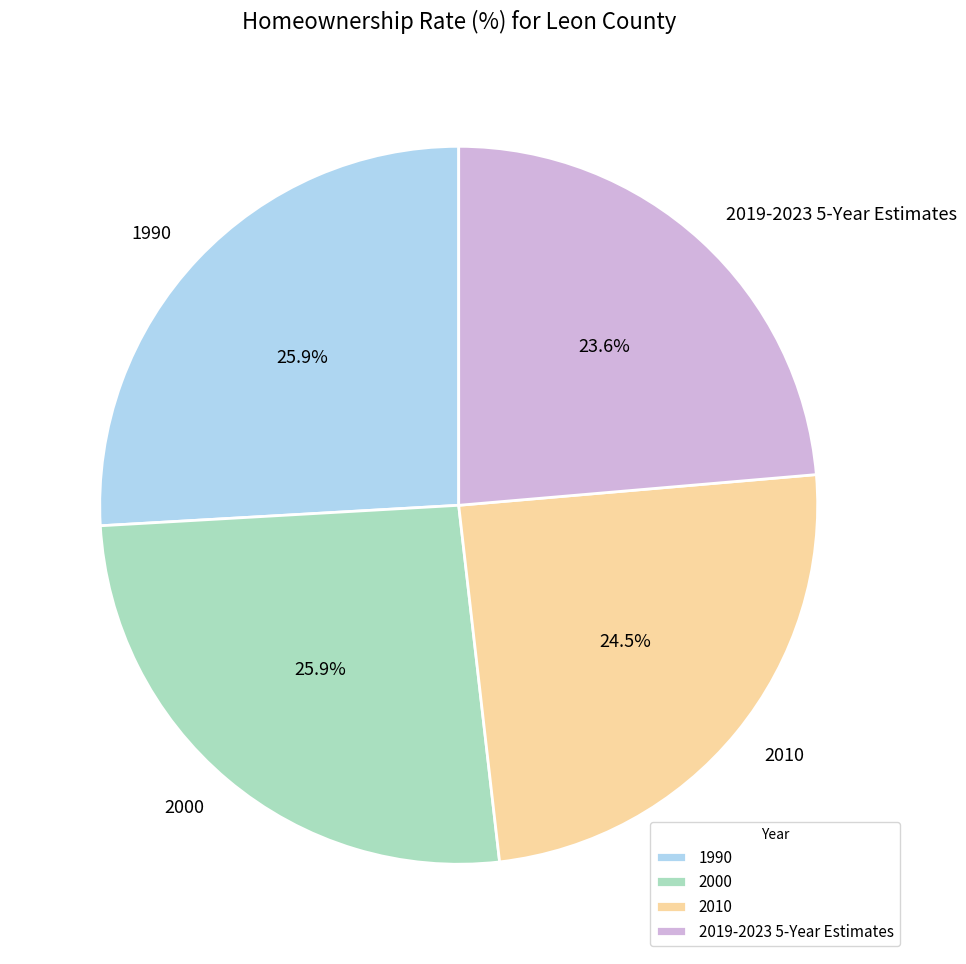

To the nearest percent, what is the difference between the largest and smallest slice percentages?

2%